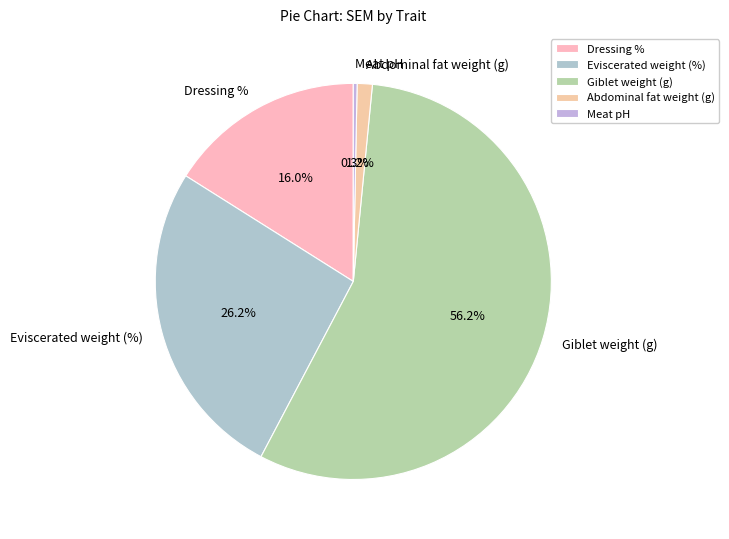

Which slice represents more than half of the pie?

Giblet weight (g)